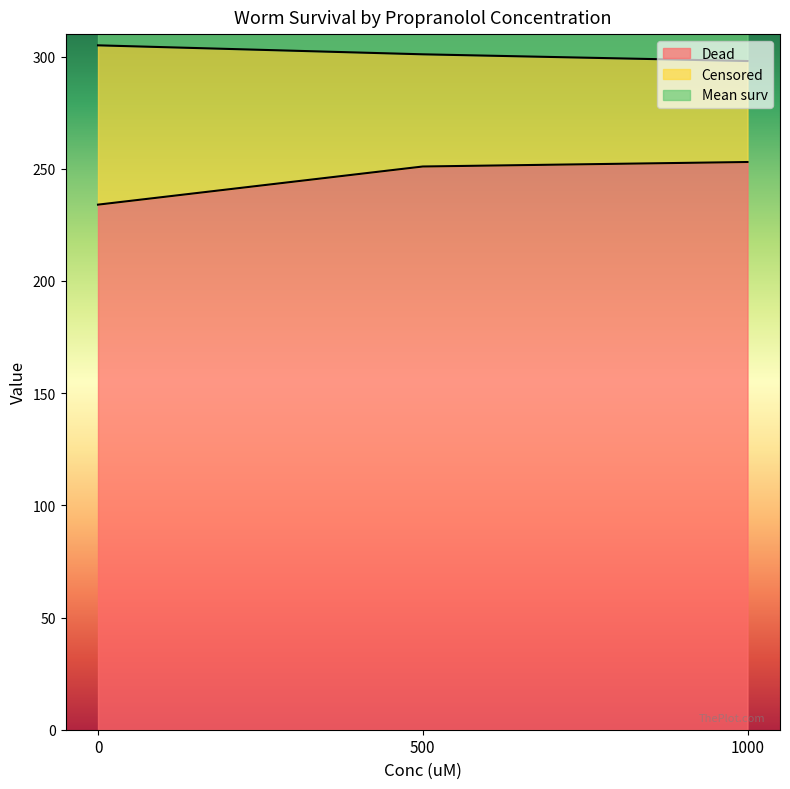

What is the minimum value for Dead?

234